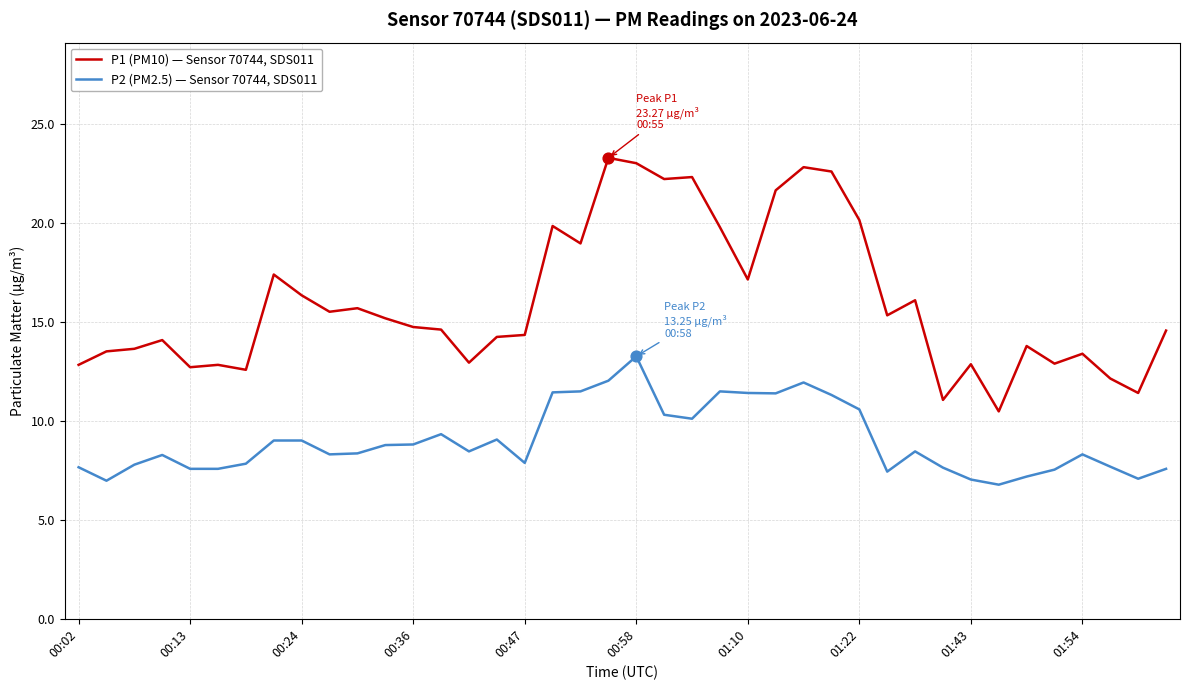

At how many categories does at least one series exceed 21?

7